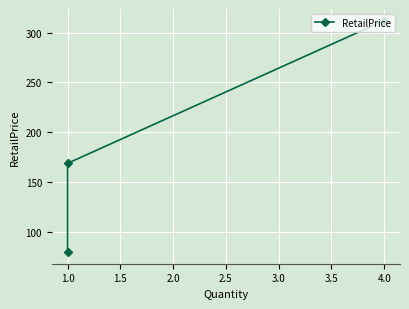

Where is the data nearest to the value 195?

1.0